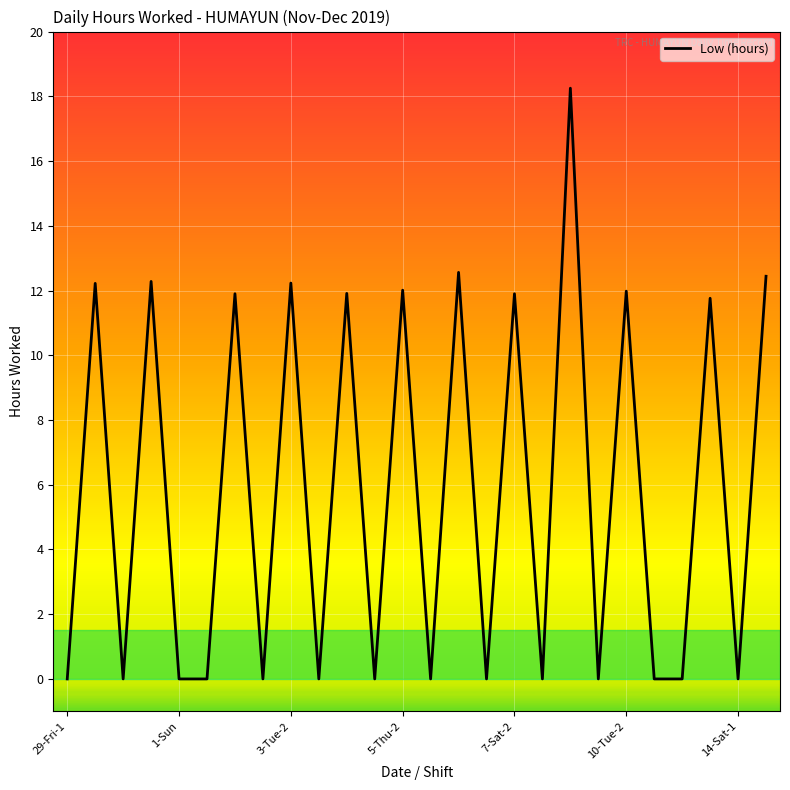

How many lines are shown in the chart?

1